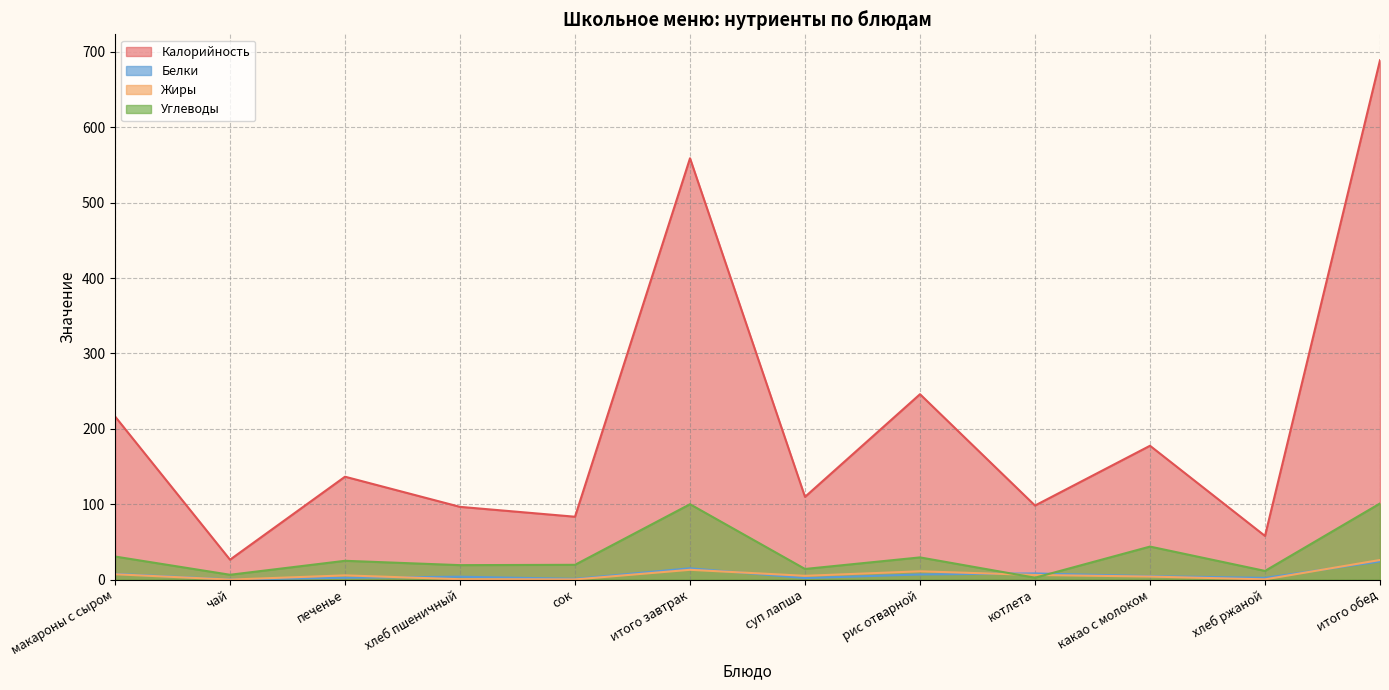

After their last crossing, which series has the higher values: Белки or Углеводы?

Углеводы